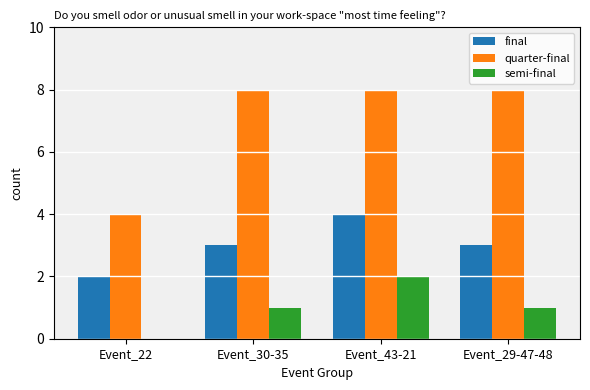

Is it true that quarter-final equals 4 at Event_22?

True